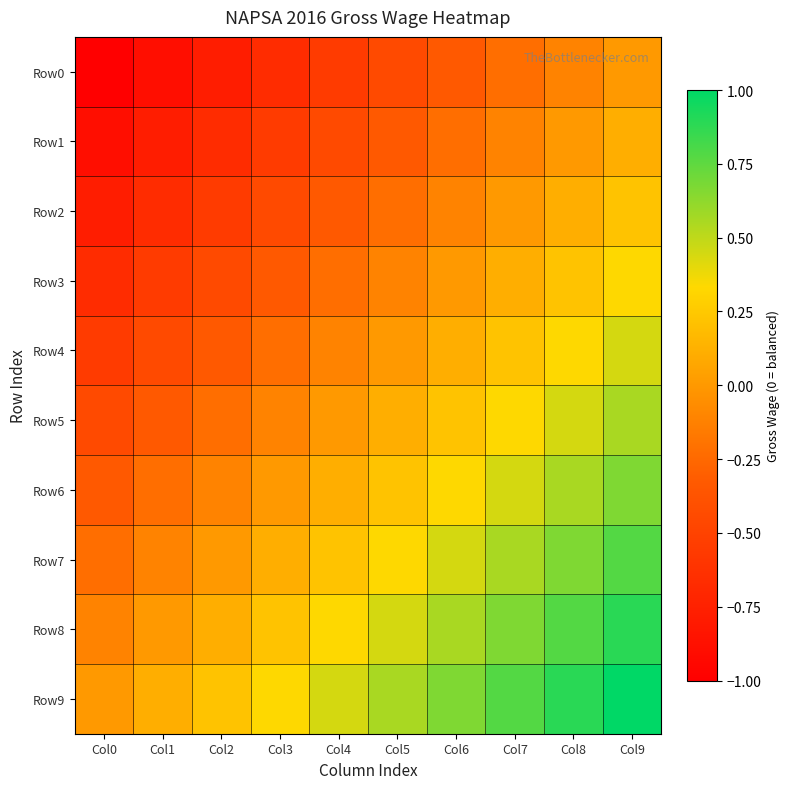

What is the total value across all series at Col9?

5.0